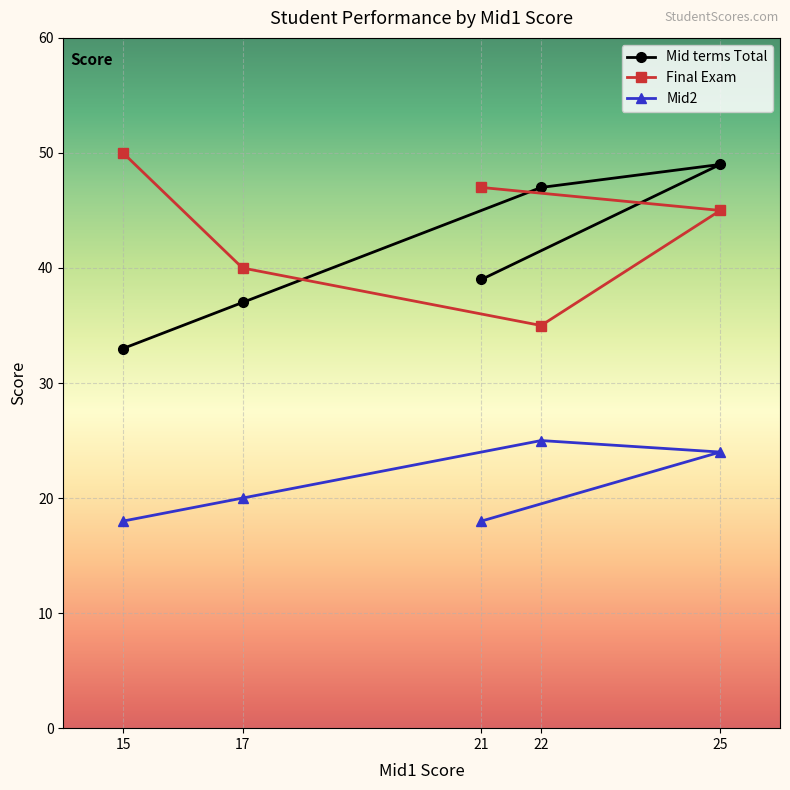

Reading right to left, list all the values displayed in this chart.

Mid terms Total: 21=39	25=49	22=47	17=37	15=33
Final Exam: 21=47	25=45	22=35	17=40	15=50
Mid2: 21=18	25=24	22=25	17=20	15=18